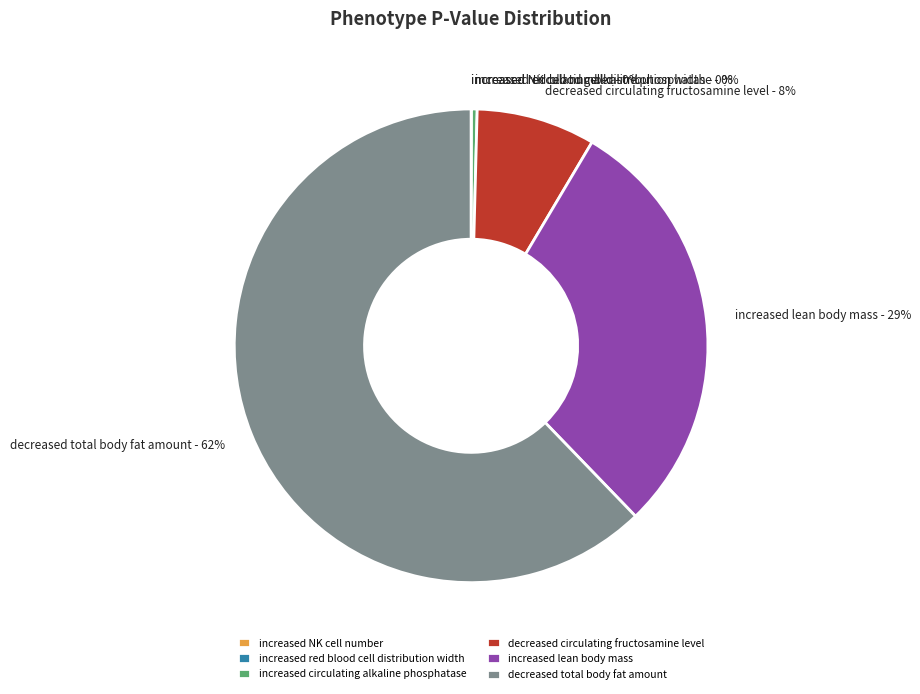

Is there any slice that represents more than half of the pie?

Yes